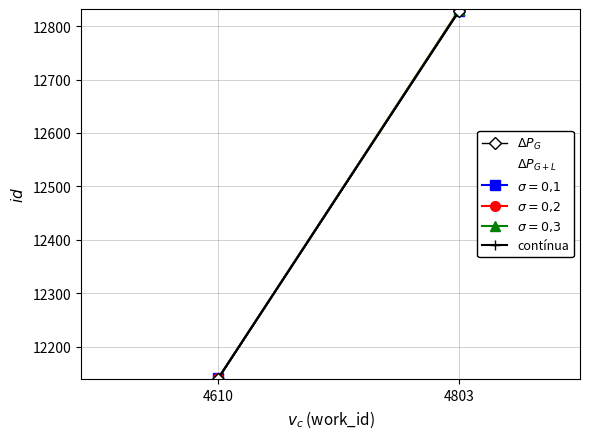

Which label corresponds to the smallest value in the chart?

4610